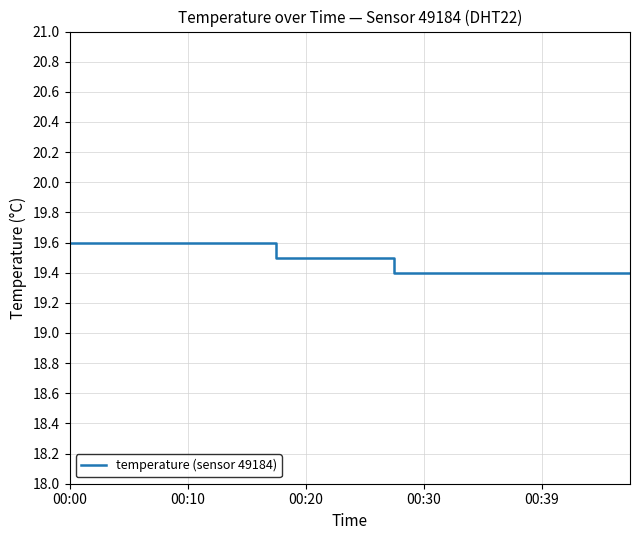

What is the difference between the maximum and minimum values?

0.2